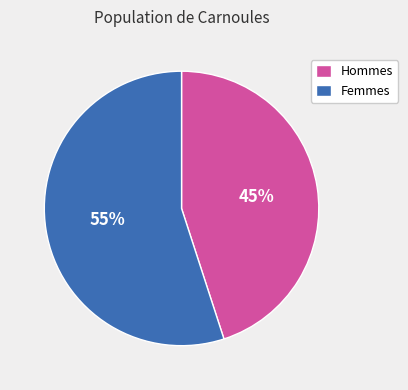

To the nearest percent, what percentage of the pie is Femmes?

55%